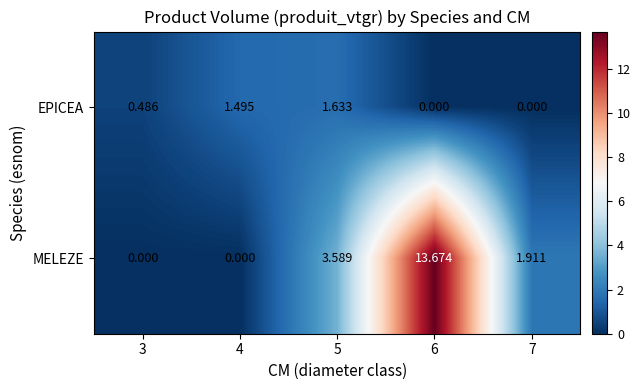

How many data points does each series have?

5